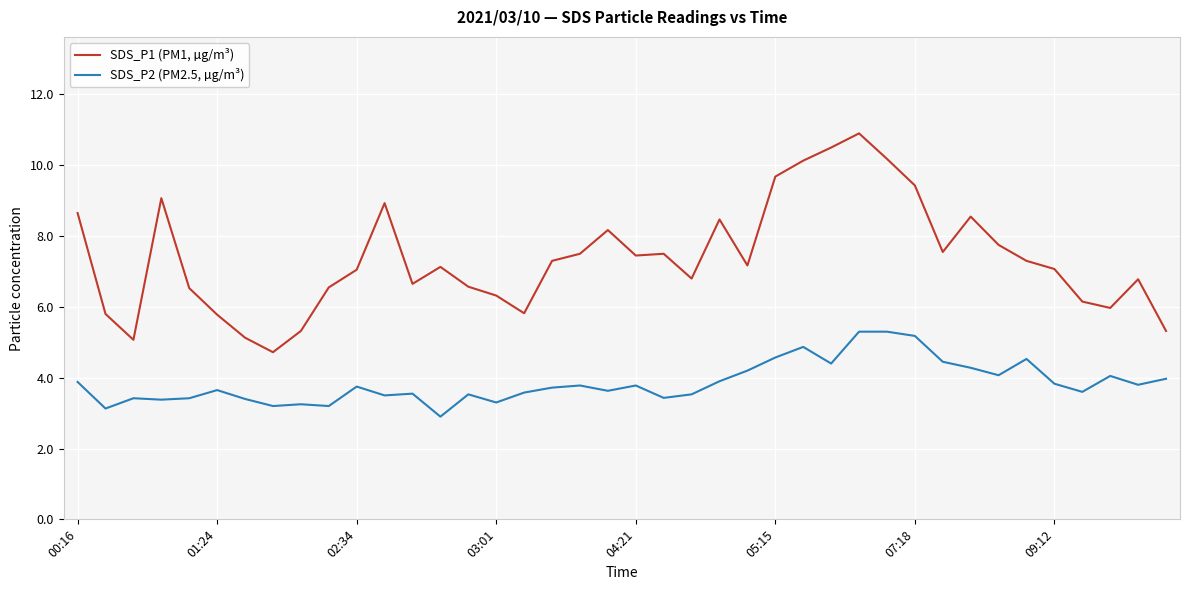

True or false: SDS_P1 (PM1, µg/m³) and SDS_P2 (PM2.5, µg/m³) cross at least once.

False